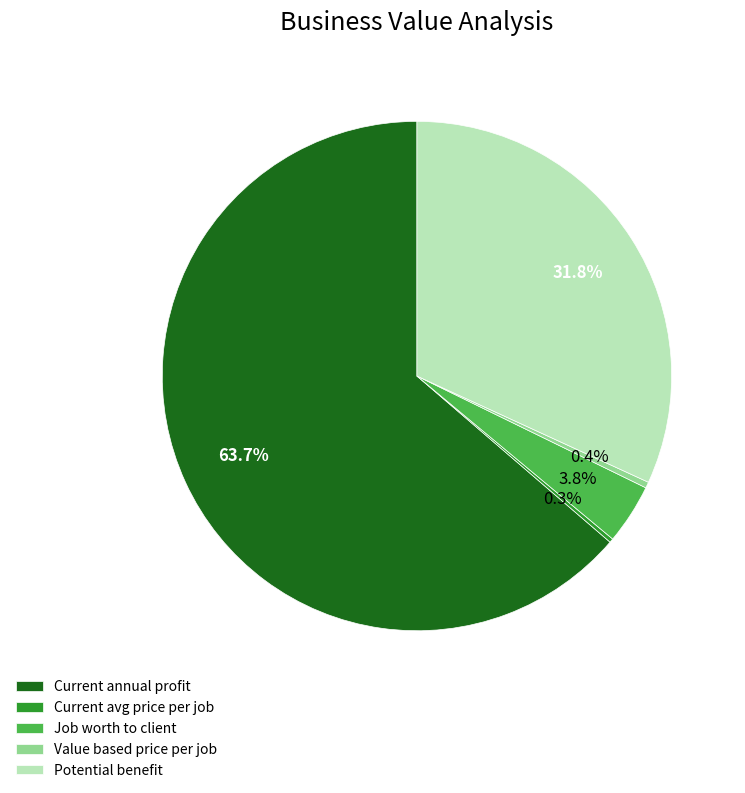

What portion of the pie excludes Potential benefit?

68.2%